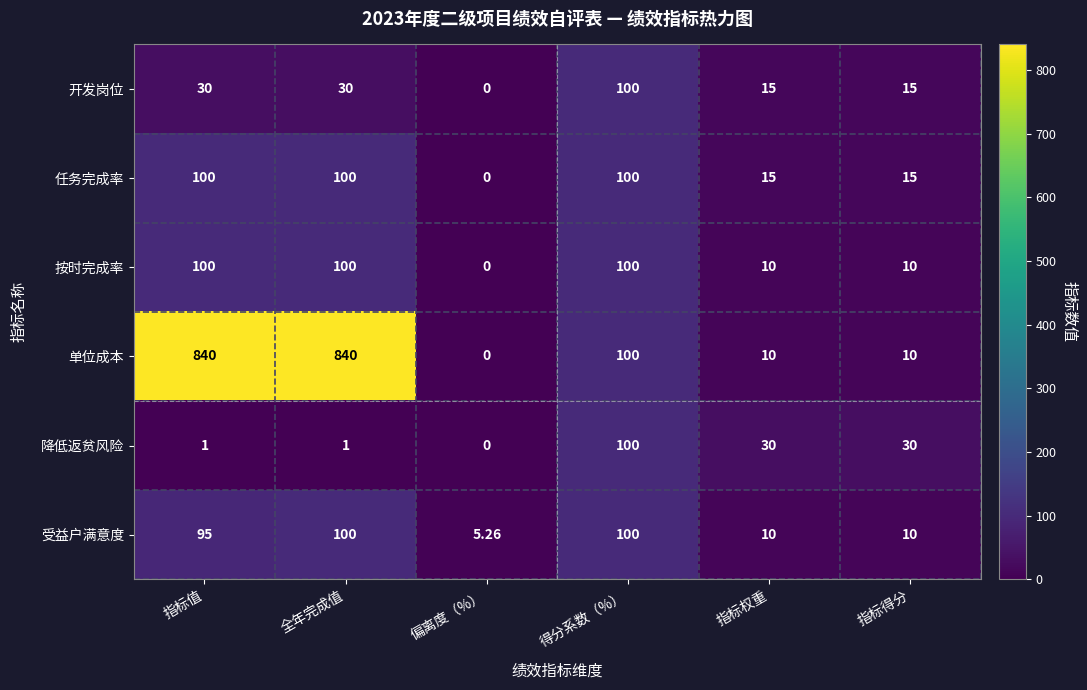

Which series has the largest total across all categories?

单位成本